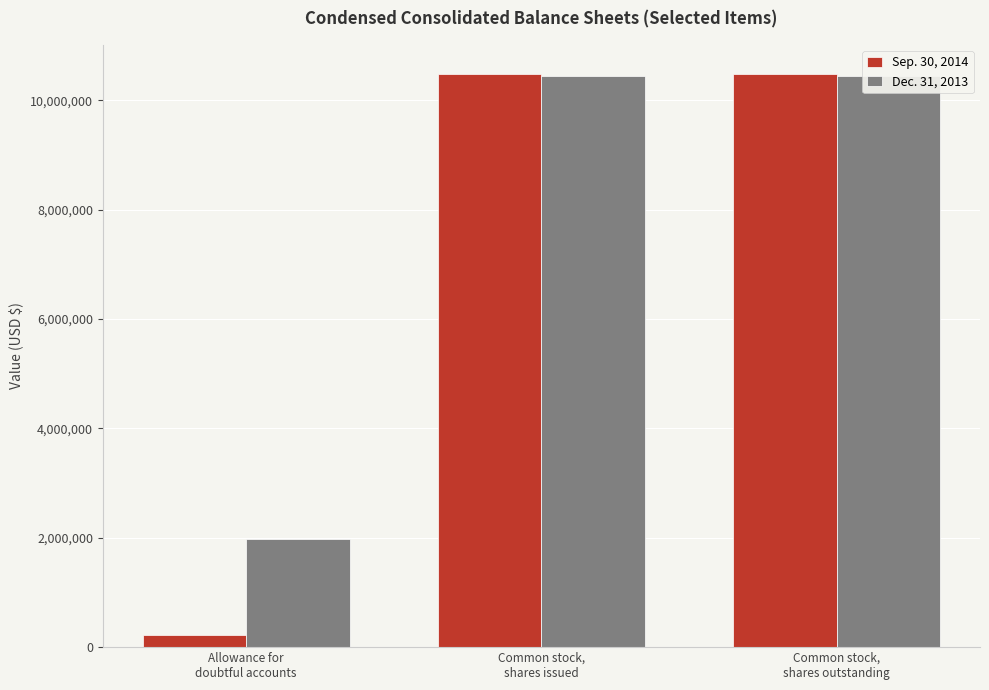

Which category has the lowest value across all series?

Allowance for
doubtful accounts